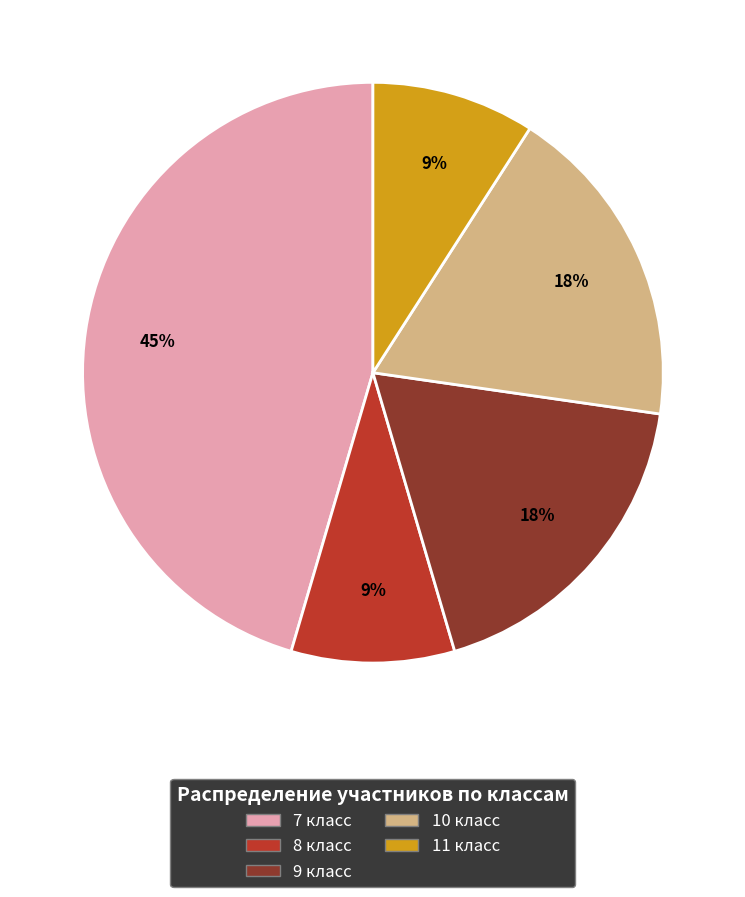

Between 7 класс and 10 класс, which is larger?

7 класс